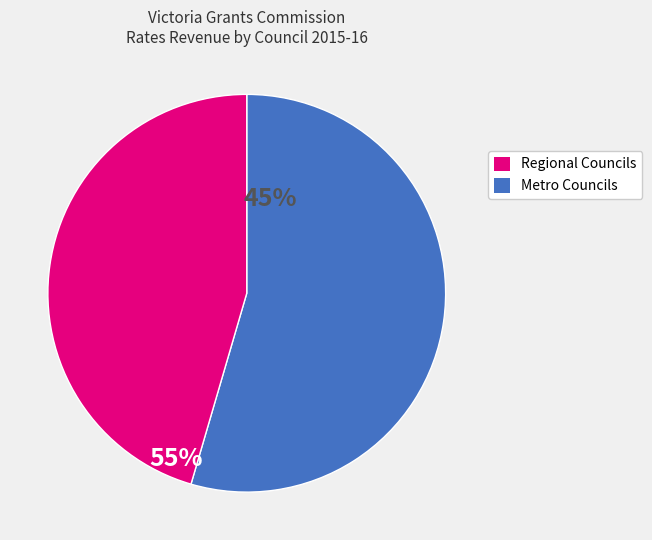

Does any single category account for the majority?

Yes